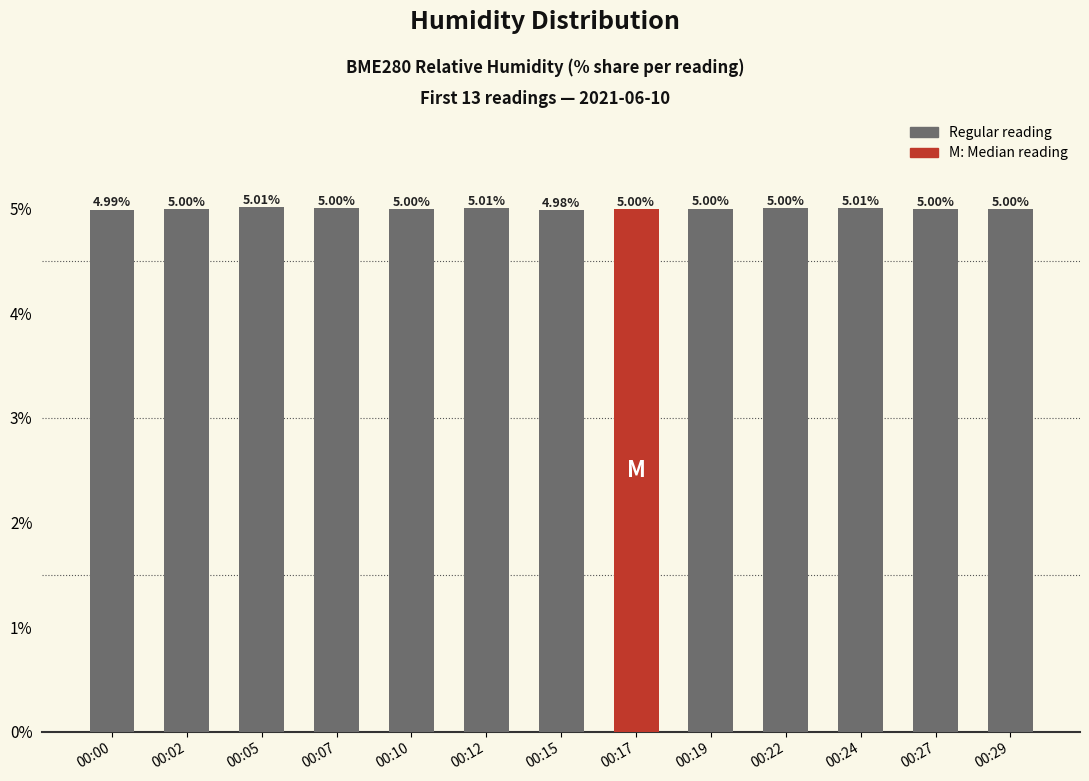

Which has a higher value, 00:15 or 00:22?

00:22